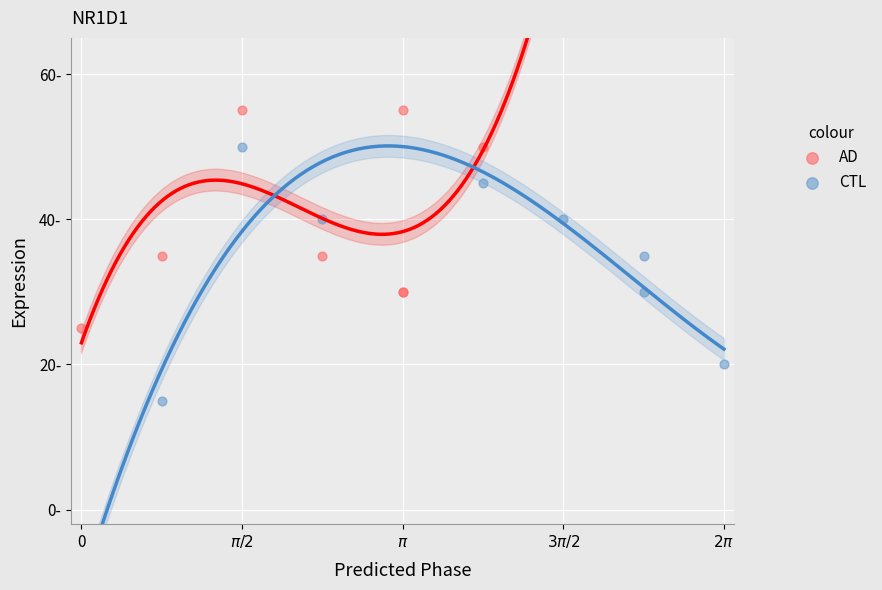

What are all the series names shown in the legend?

AD, CTL